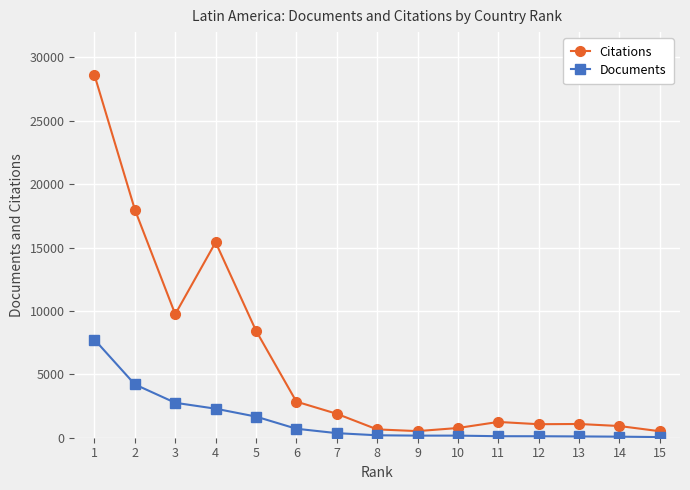

What is the maximum value shown in the chart?

28612